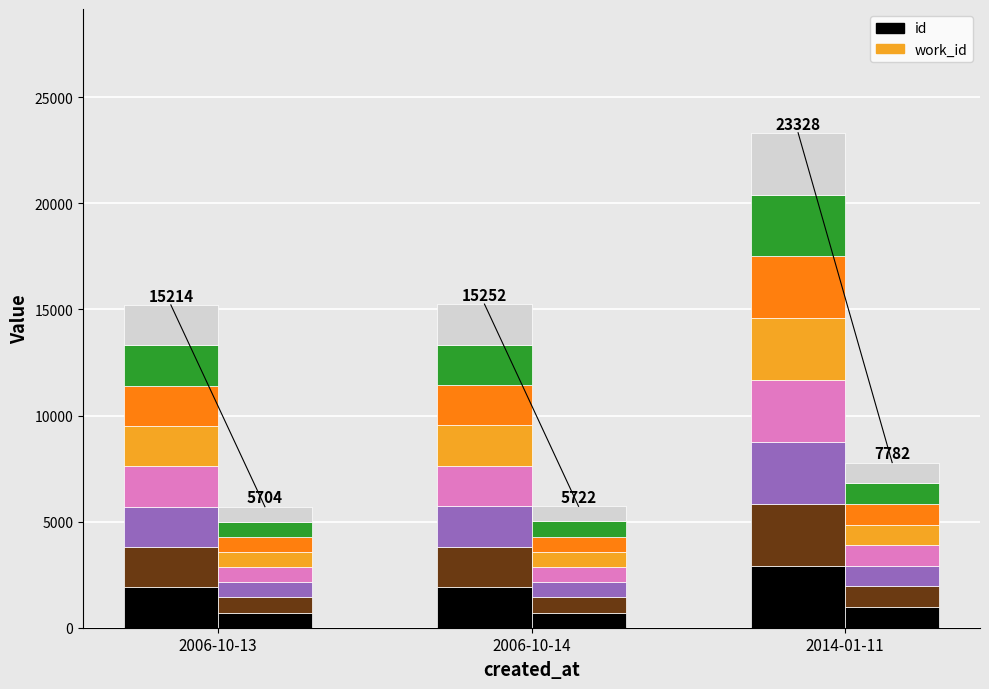

At which label does work_id_seg0 reach its minimum?

2006-10-13